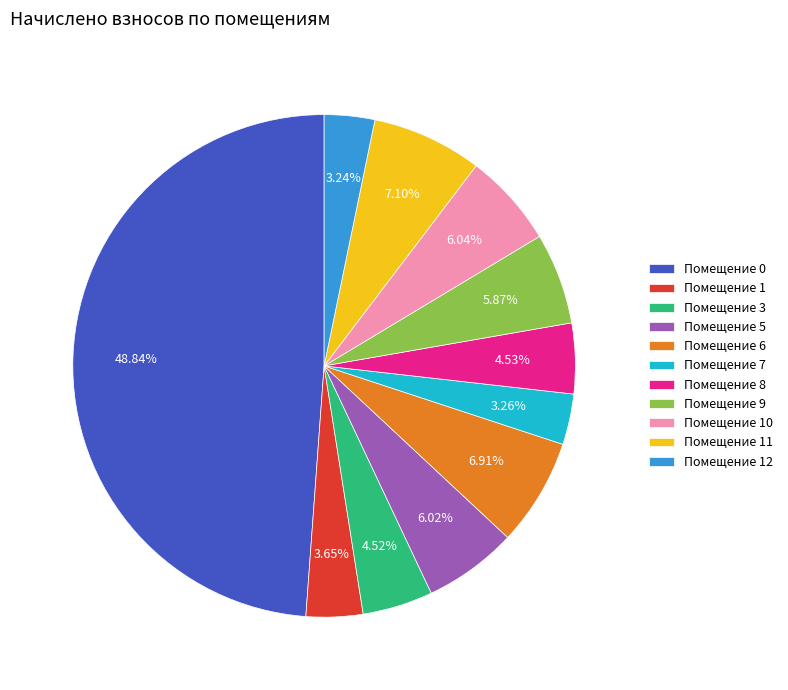

Approximately how many times larger is the value at Помещение 10 compared to Помещение 7?

1.9